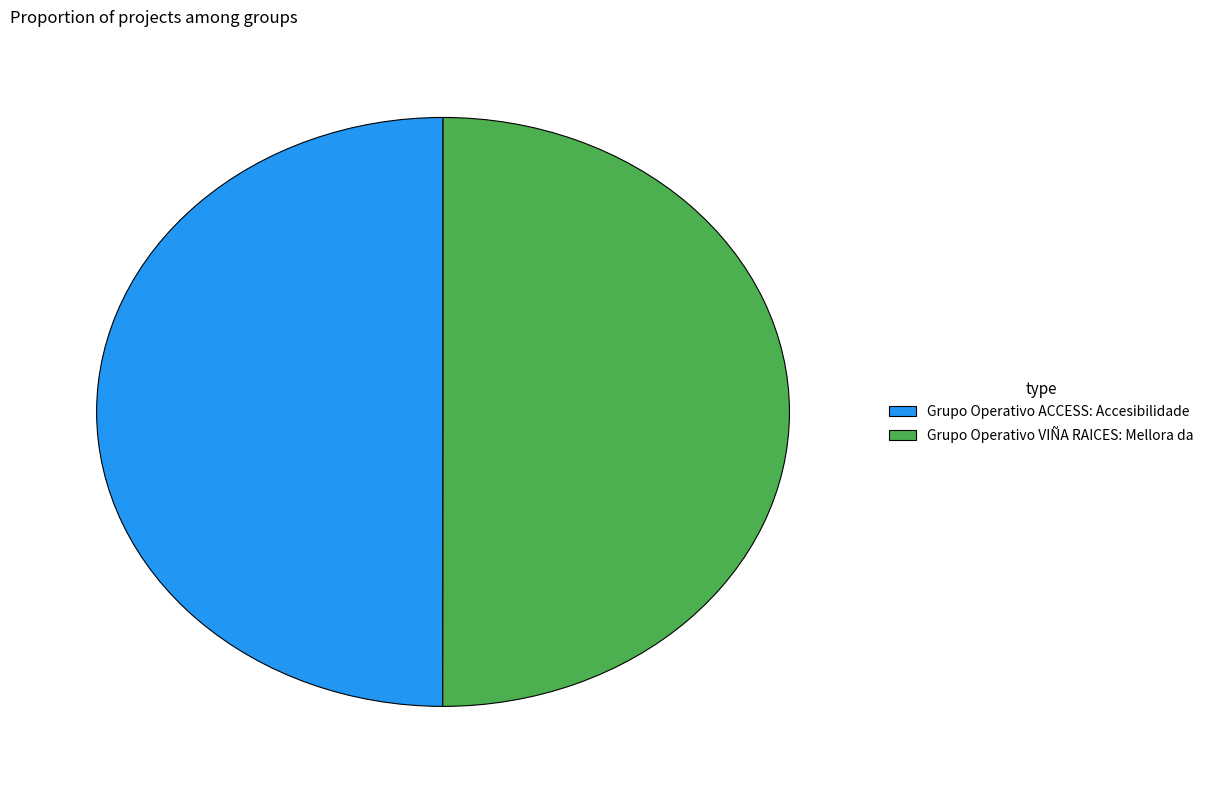

The Grupo Operativo ACCESS: Accesibilidade slice represents 50% of the pie. True or false?

True